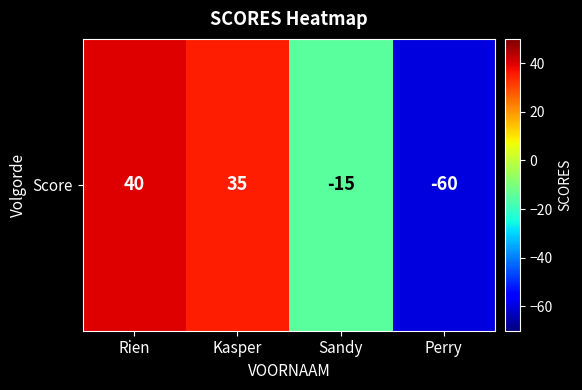

Reading right to left, extract all data points from this chart.

Perry=-60	Sandy=-15	Kasper=35	Rien=40